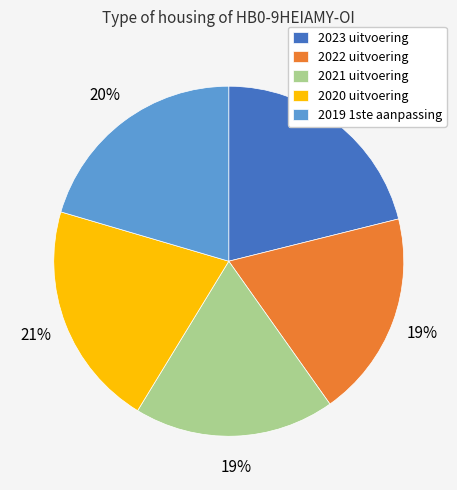

Does 2022 uitvoering represent more than half of the total?

No